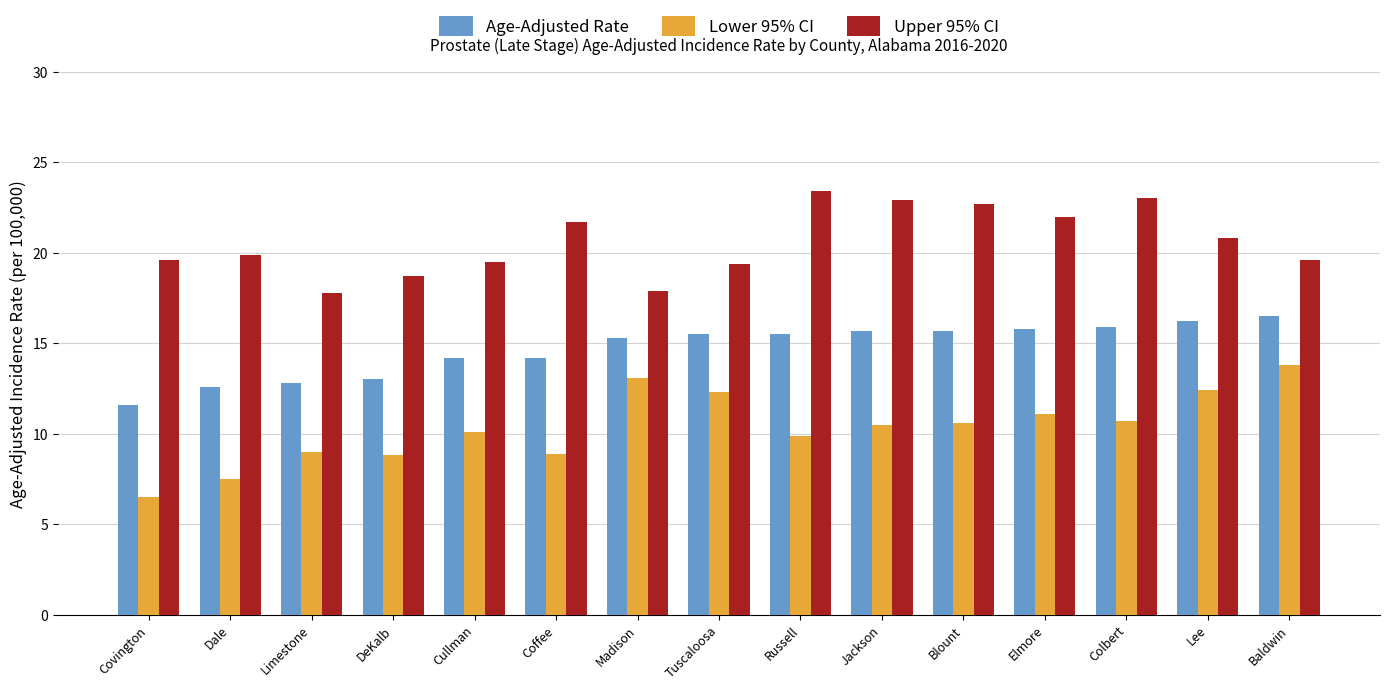

Is the value of Upper 95% CI at Russell greater than the value of Lower 95% CI at DeKalb?

Yes